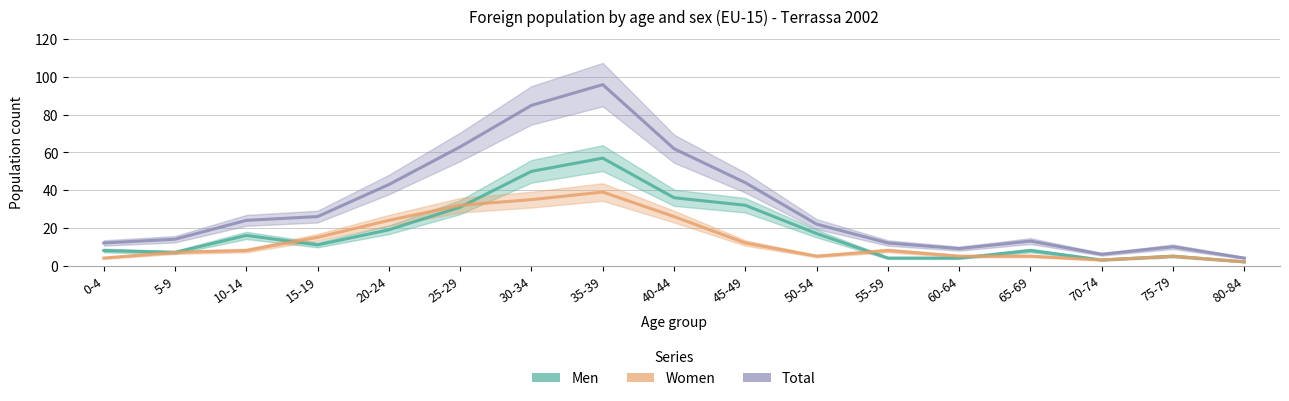

Reading left to right, transcribe all the data shown in this chart.

Men: 0-4=8	5-9=7	10-14=16	15-19=11	20-24=19	25-29=31	30-34=50	35-39=57	40-44=36	45-49=32	50-54=17	55-59=4	60-64=4	65-69=8	70-74=3	75-79=5	80-84=2
Women: 0-4=4	5-9=7	10-14=8	15-19=15	20-24=24	25-29=32	30-34=35	35-39=39	40-44=26	45-49=12	50-54=5	55-59=8	60-64=5	65-69=5	70-74=3	75-79=5	80-84=2
Total: 0-4=12	5-9=14	10-14=24	15-19=26	20-24=43	25-29=63	30-34=85	35-39=96	40-44=62	45-49=44	50-54=22	55-59=12	60-64=9	65-69=13	70-74=6	75-79=10	80-84=4